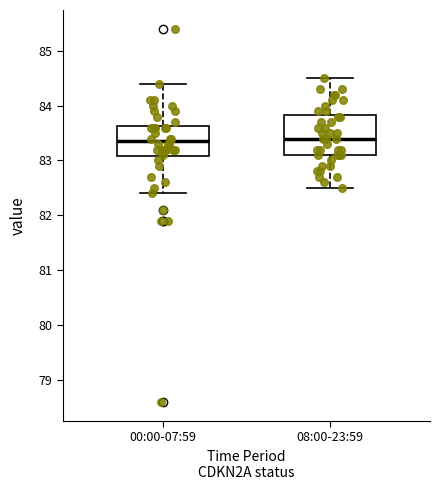

Comparing the boxes themselves (not the whiskers), which one is the tallest?

08:00-23:59